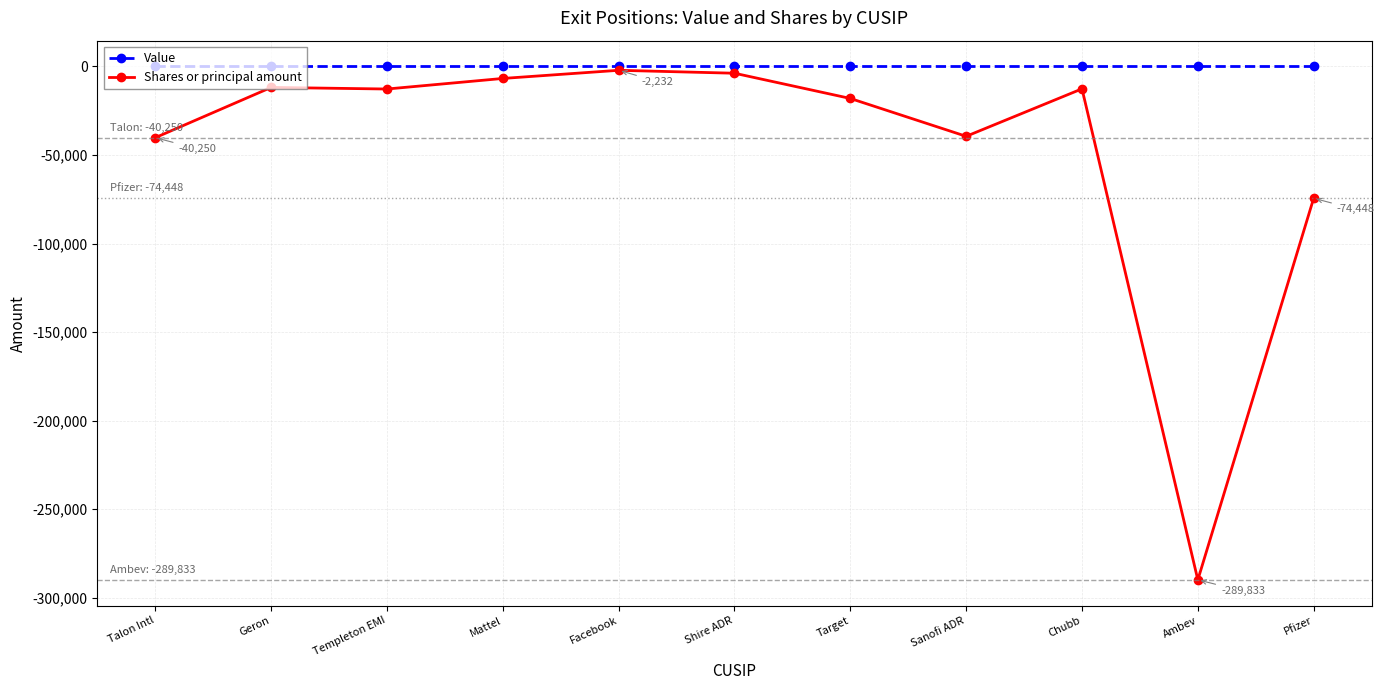

What is the smallest value displayed?

-289833